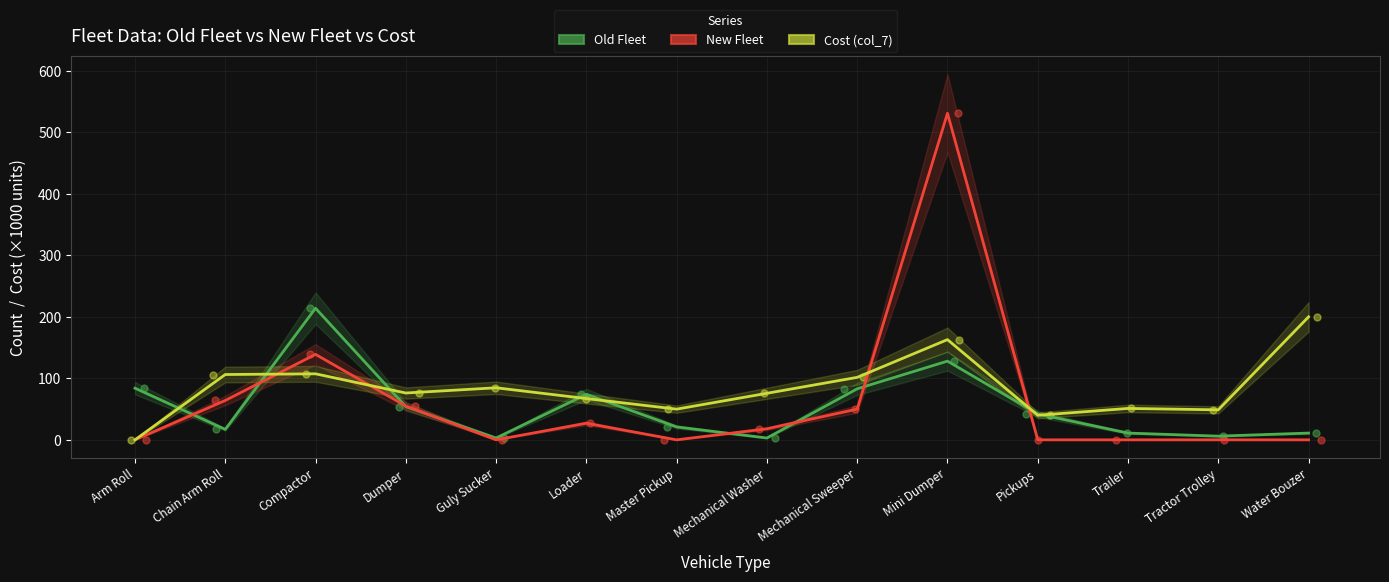

What are all the series names shown in the legend?

Old Fleet, New Fleet, Cost (col_7)